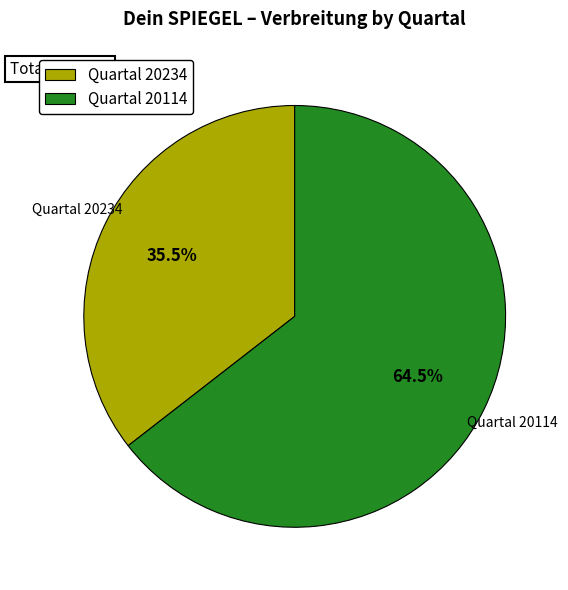

How many segments does this pie chart have?

2